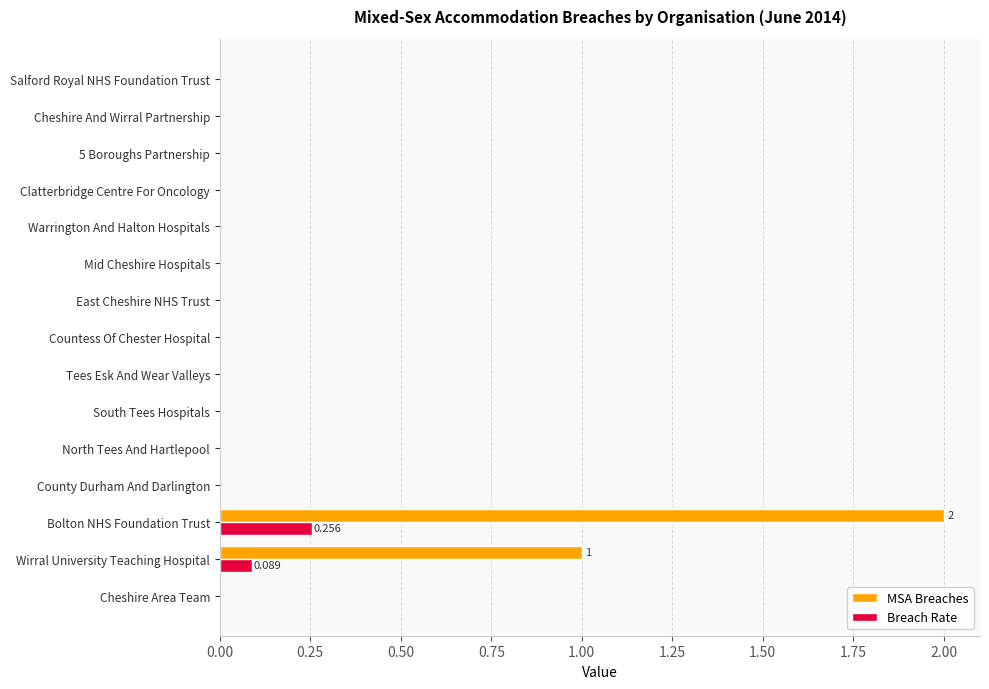

Which series has the largest total across all categories?

MSA Breaches